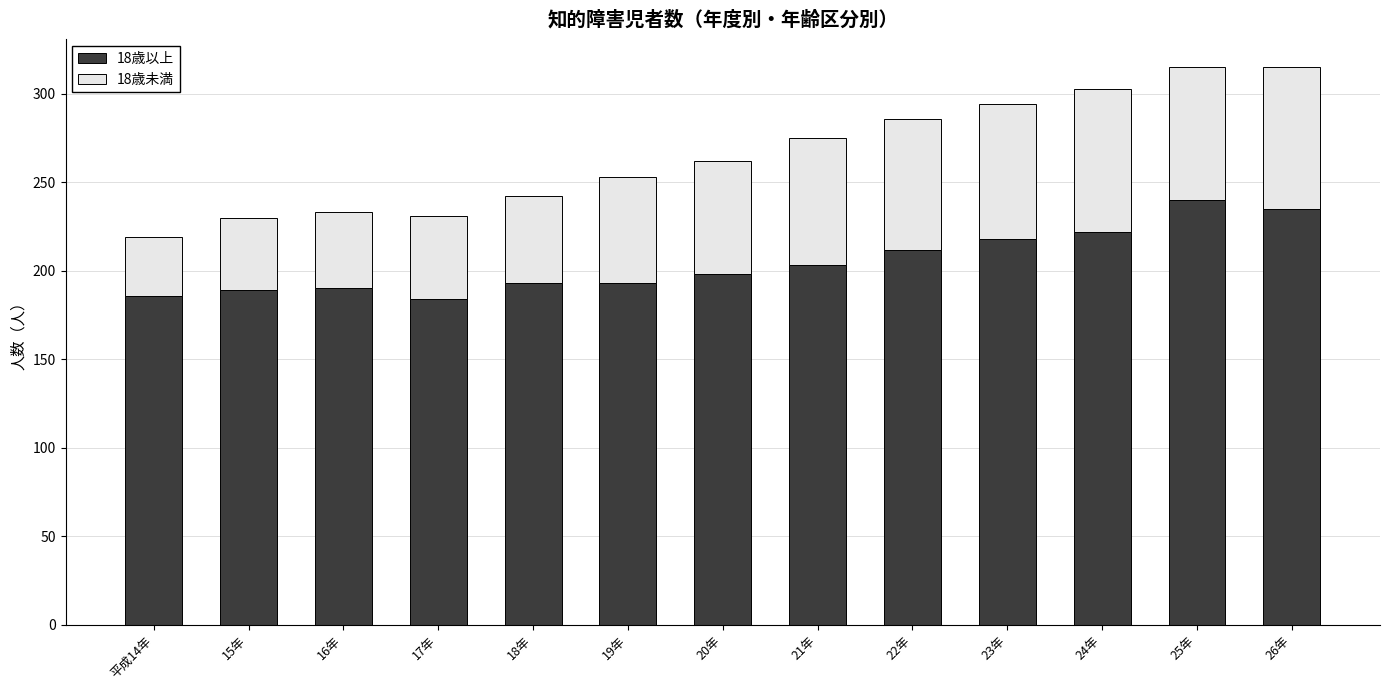

Read the 18歳以上 value at 24年.

222